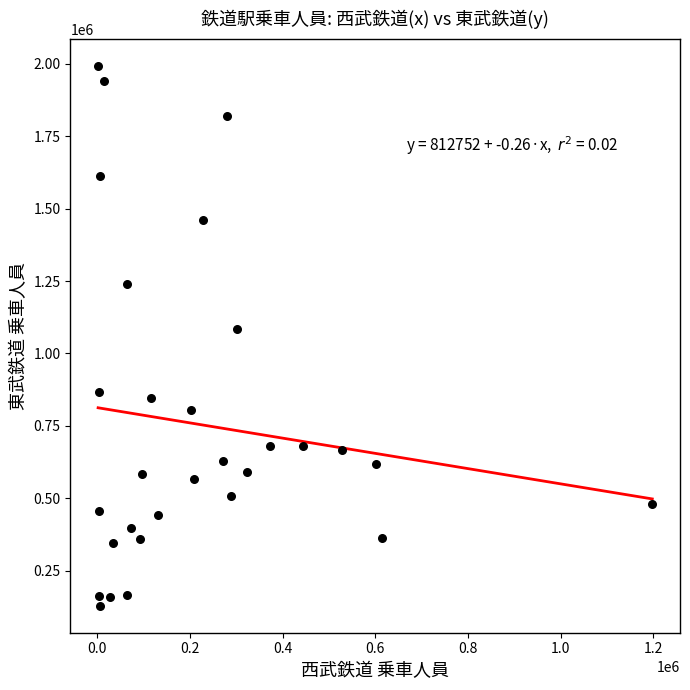

What is the range of Y values (max minus min)?

1863090